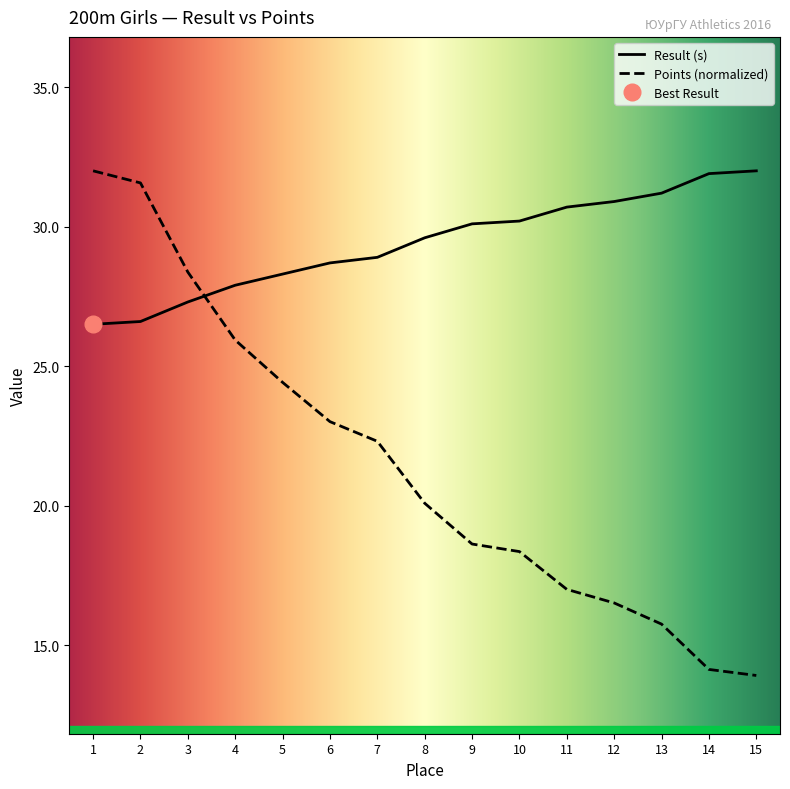

True or false: Result has a value of 31.2 at 13.

True